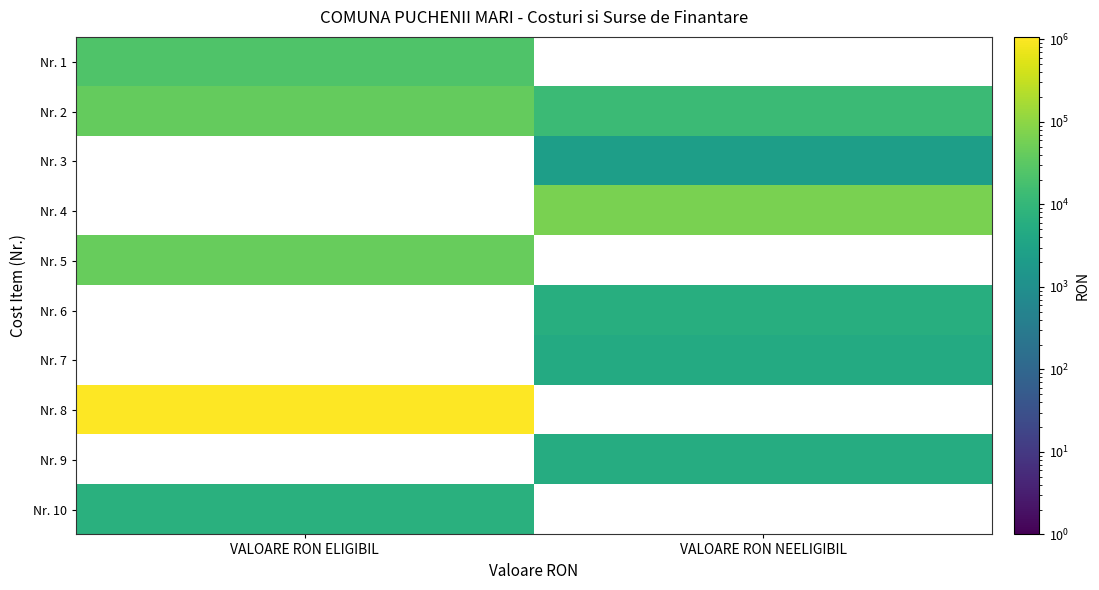

Which series changed the most between VALOARE RON ELIGIBIL and VALOARE RON NEELIGIBIL?

Nr. 8